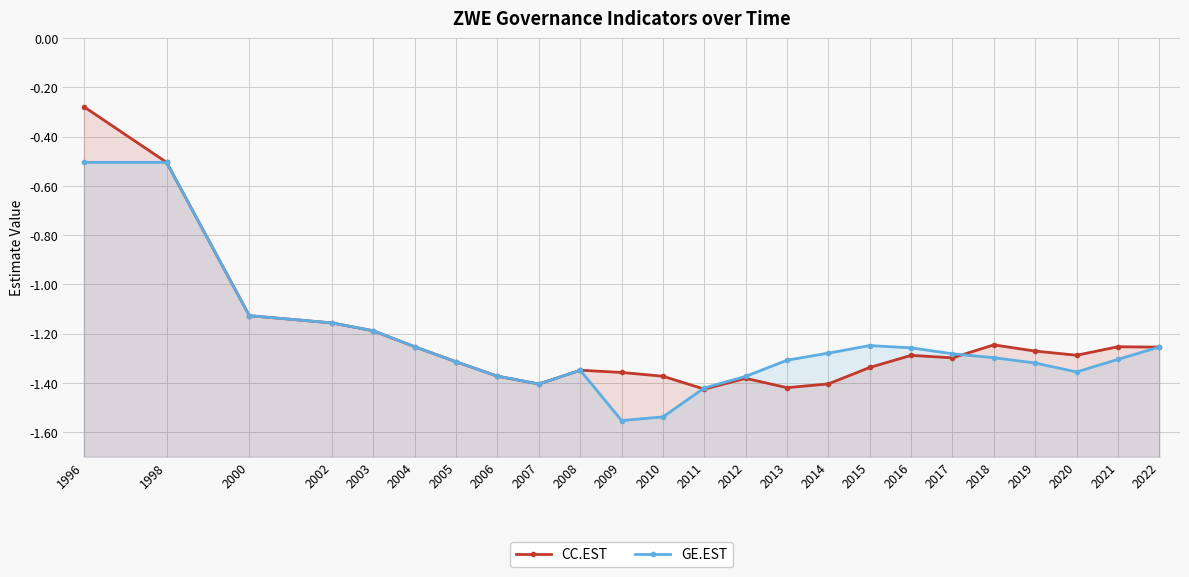

What is the total value across all series at 1996?

-0.8